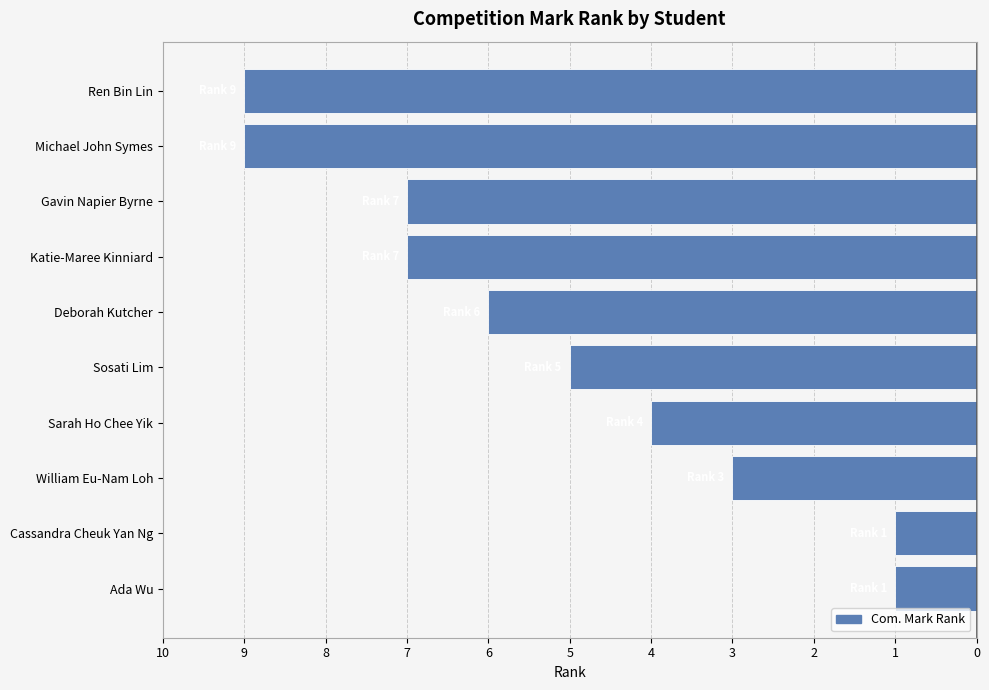

Does the chart contain any negative values?

Yes